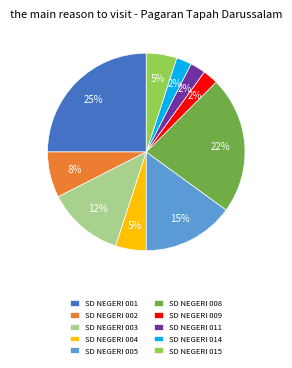

Is there a majority slice in this chart?

No